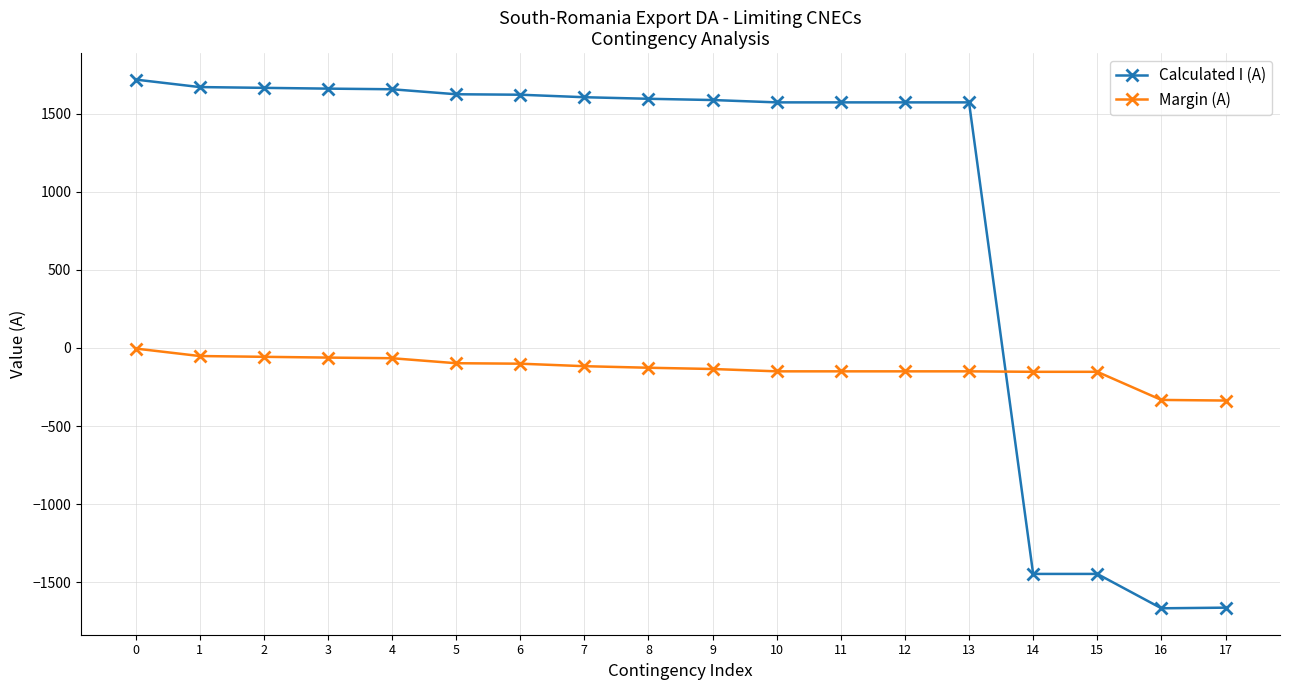

What is the total value across all series at 5?

1526